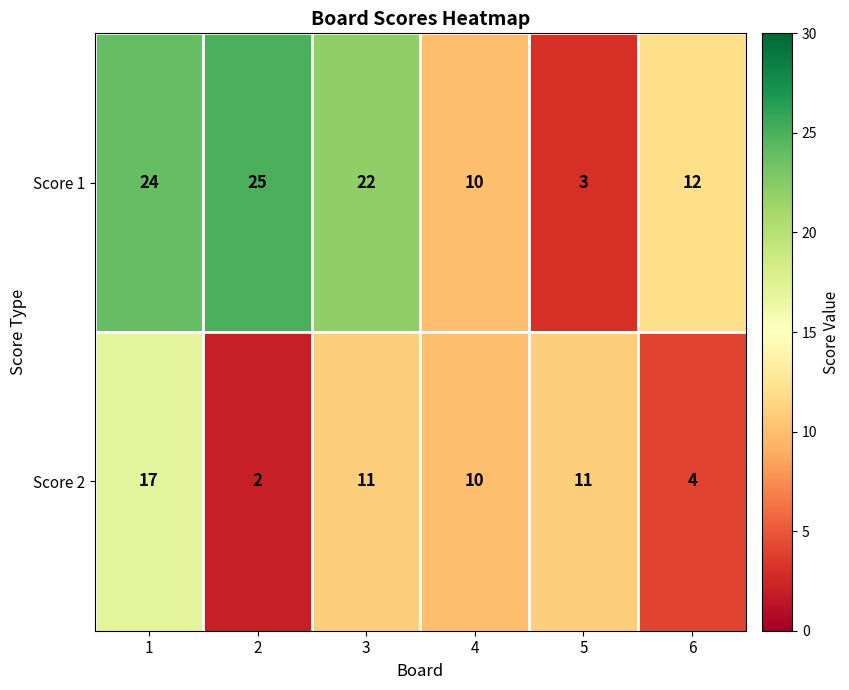

At how many categories does at least one series exceed 15?

3